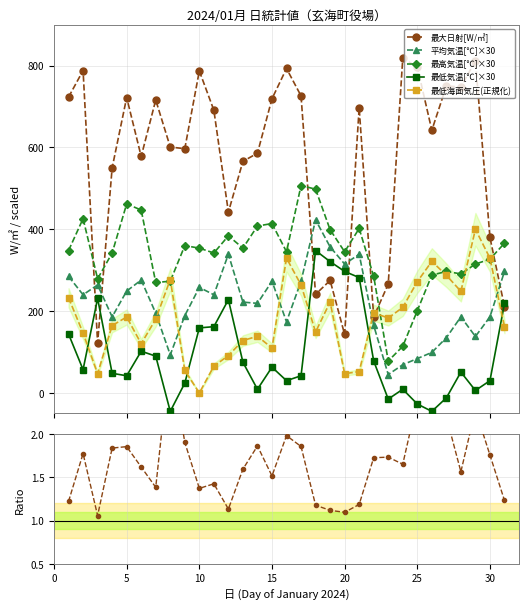

What is the maximum value for 最大日射[W/㎡]?

818.0